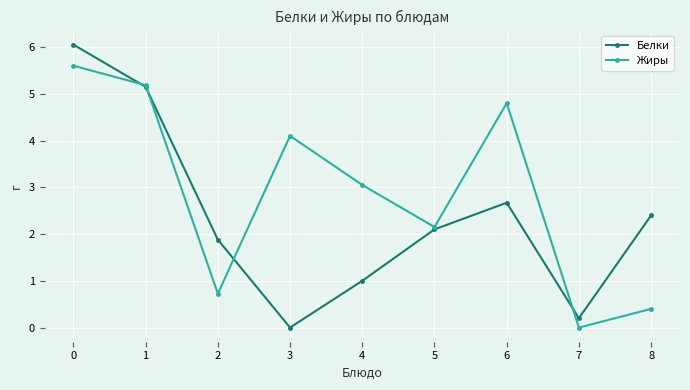

The Жиры series shows 5.2 at 1. True or false?

True